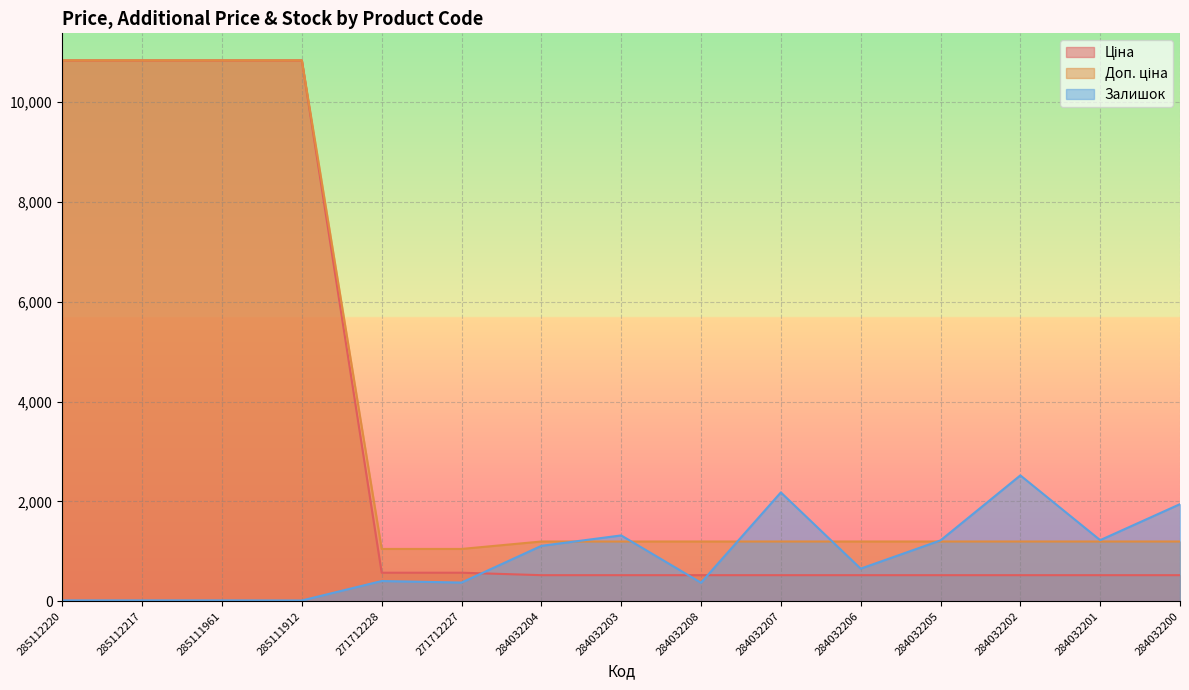

How many lines are shown in the chart?

3